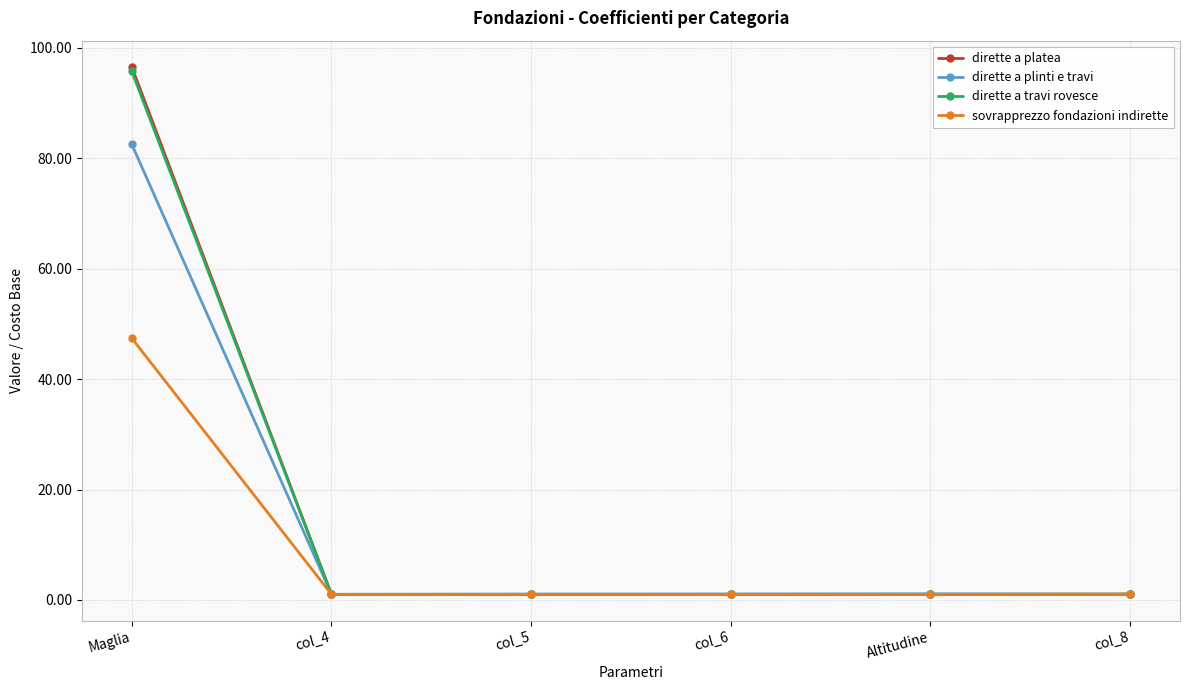

Which series has the largest range (max minus min)?

dirette a platea